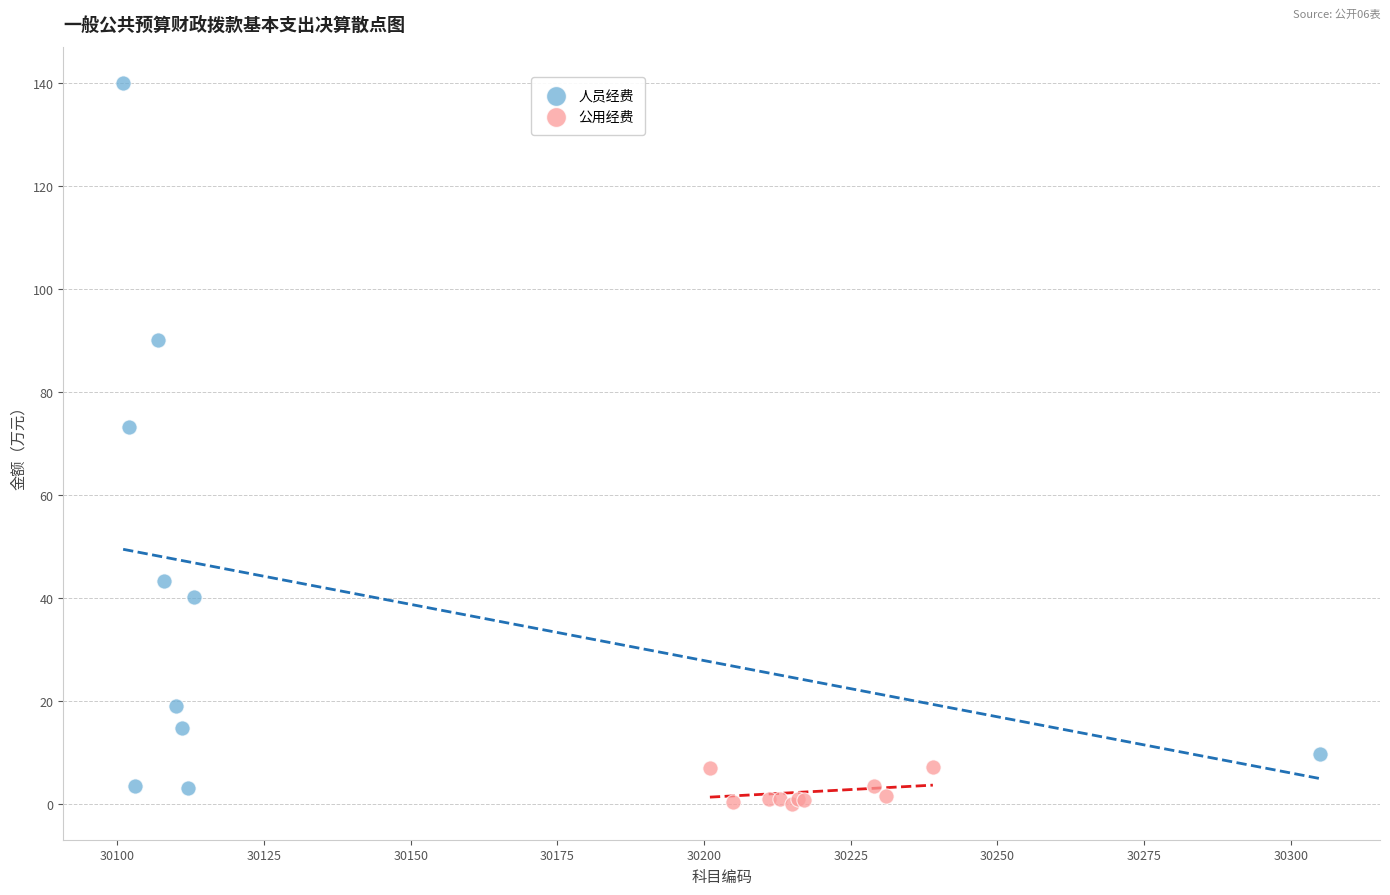

Which series reaches the maximum Y coordinate?

人员经费